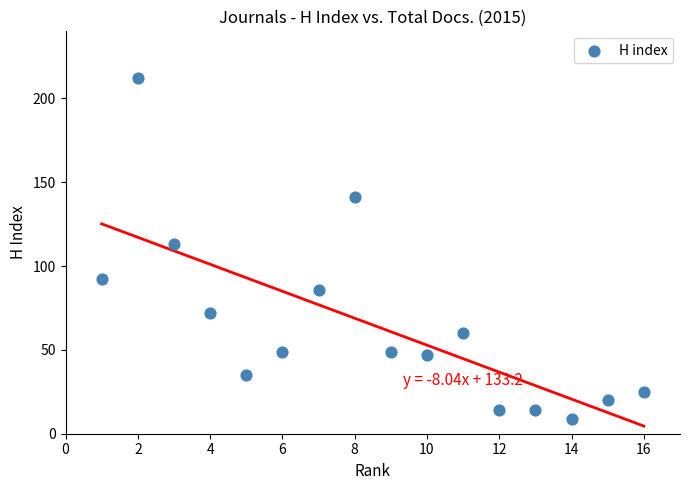

What Y value in the scatter plot is closest to 110?

113